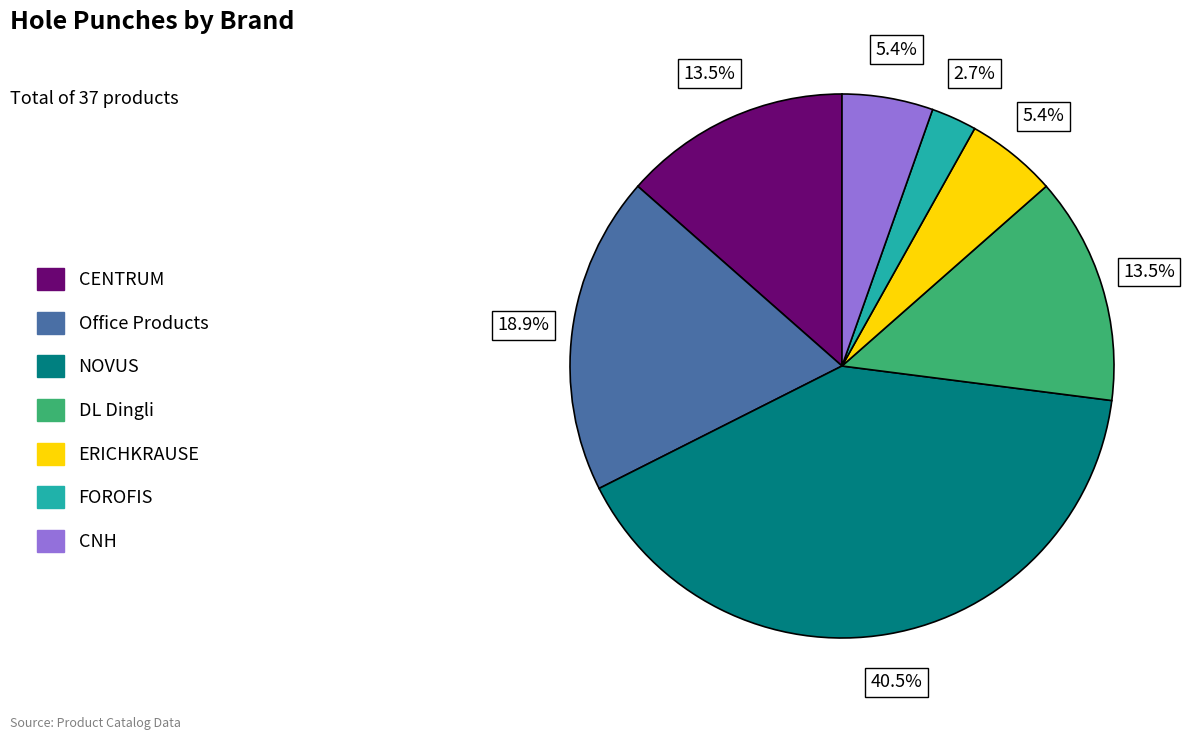

To the nearest percent, what is the combined percentage of Office Products and ERICHKRAUSE?

24%